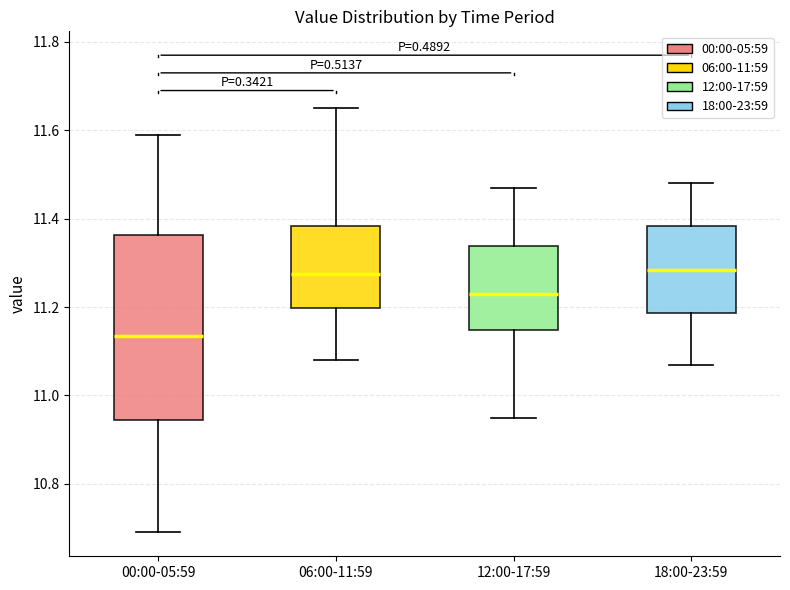

Reading left to right, read every box against the y-axis: the position of its median line, the range the box covers, and the ends of its whiskers. The values are not printed on the chart, so give them approximately, as read against the axis.

00:00-05:59: median 11.14, box 10.94 to 11.36, whiskers 10.70 to 11.60
06:00-11:59: median 11.28, box 11.20 to 11.38, whiskers 11.08 to 11.66
12:00-17:59: median 11.24, box 11.14 to 11.34, whiskers 10.96 to 11.48
18:00-23:59: median 11.28, box 11.18 to 11.38, whiskers 11.08 to 11.48